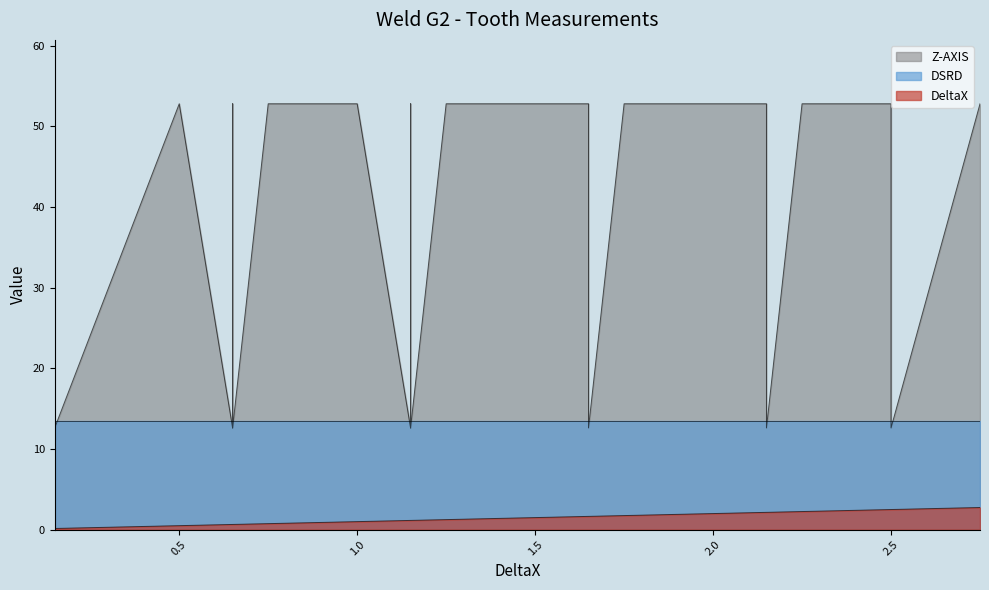

Rank the series by their average value, from lowest to highest.

DeltaX, DSRD, Z-AXIS